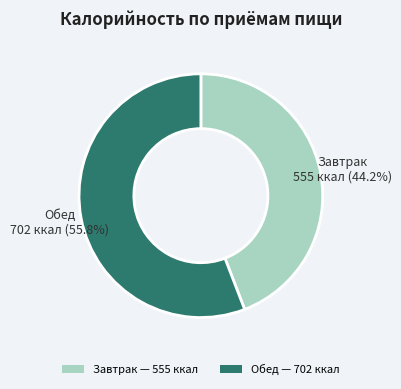

Is there a majority slice in this chart?

Yes